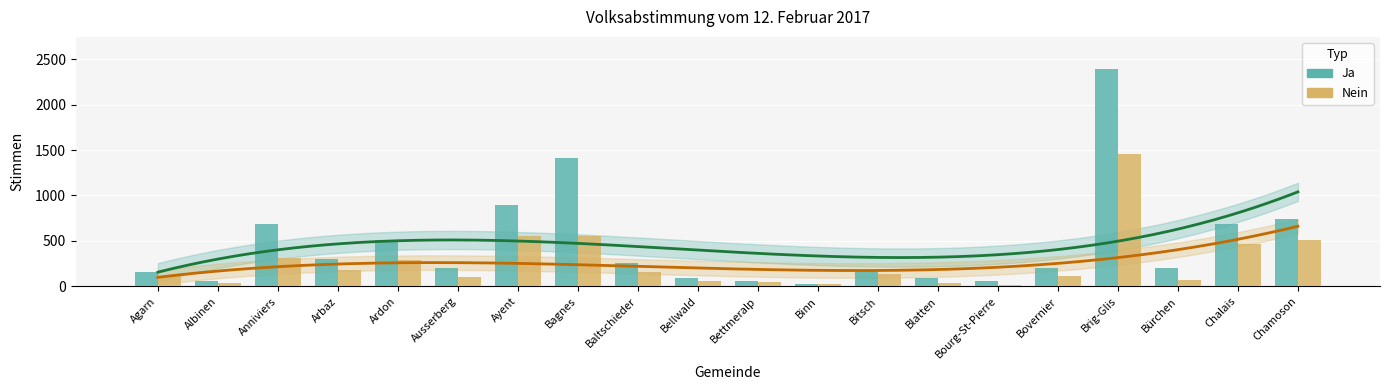

What is the label of the 5th bar from the left?

Ardon